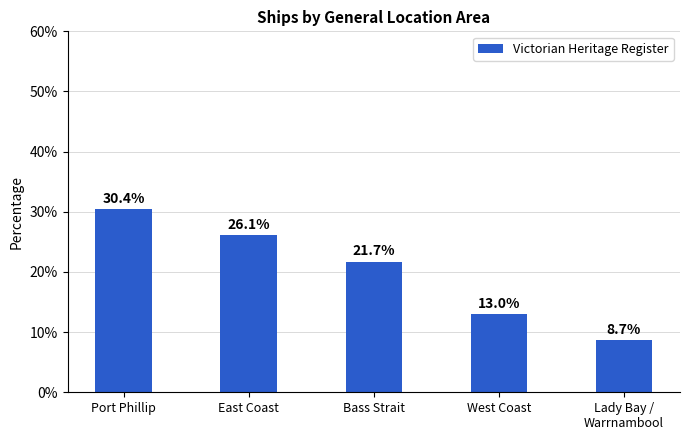

At which label does the data first exceed 21?

Port Phillip